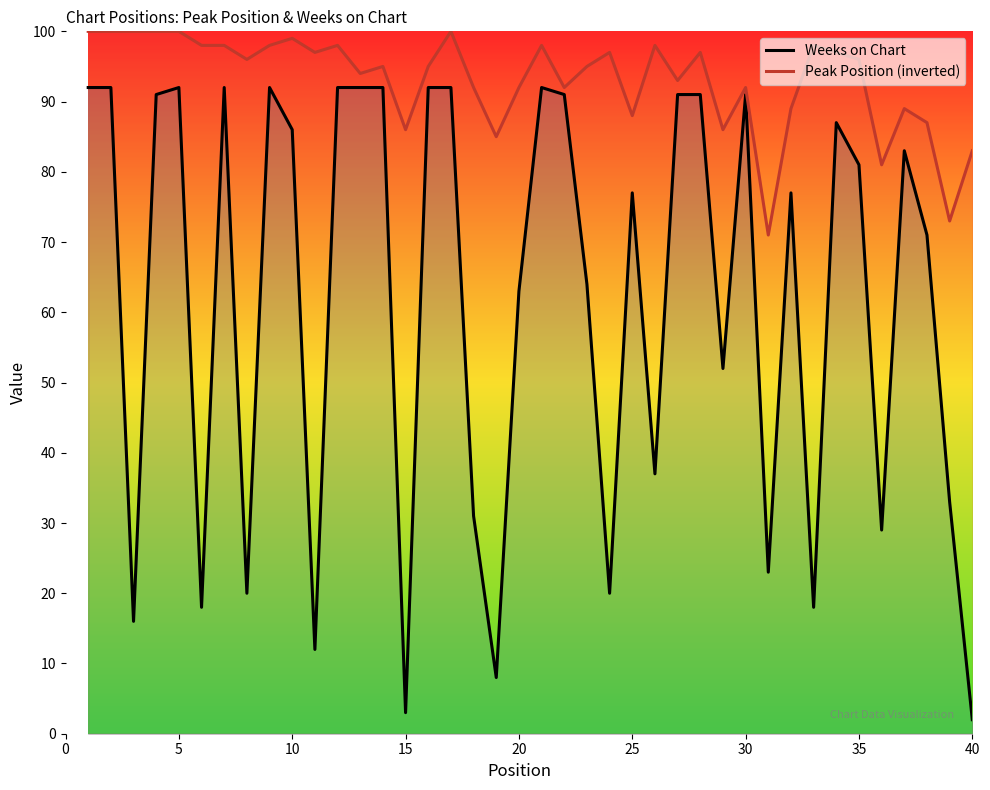

True or false: Weeks on Chart and Peak Position (inverted) cross at least once.

False